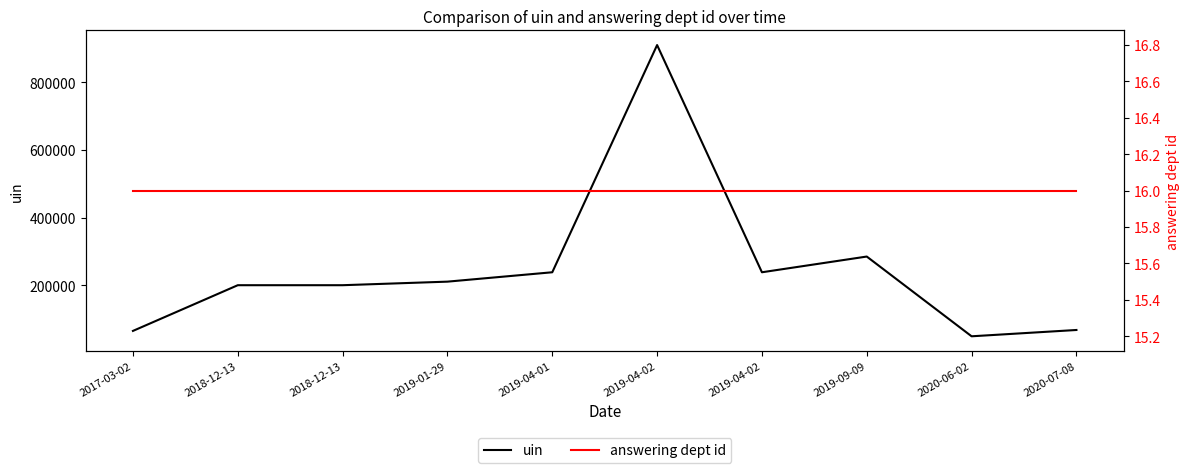

The uin series shows 30260 at 2020-07-08. True or false?

False